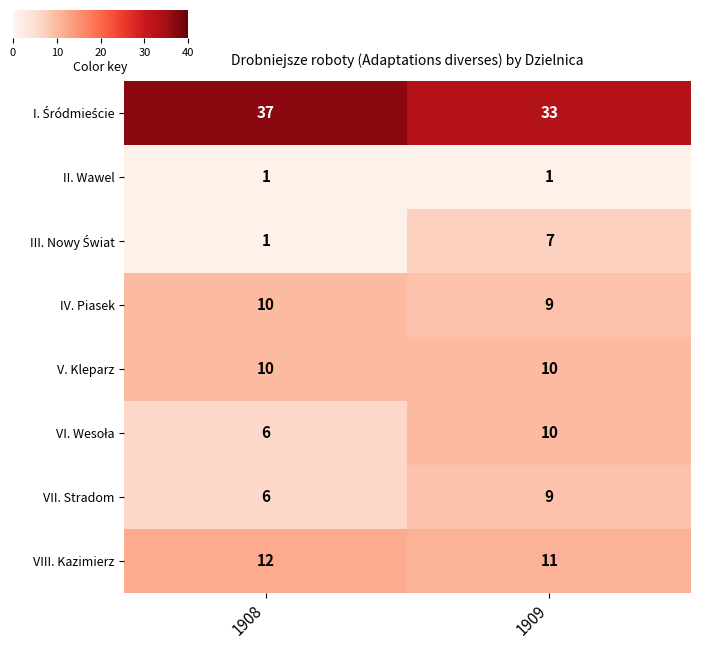

What is the total value across all series at 1909?

90